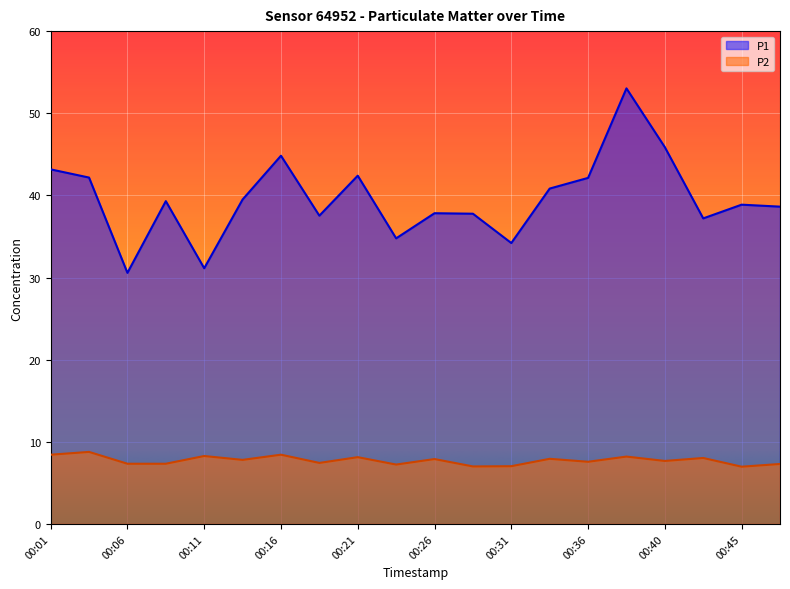

What are all the series names shown in the legend?

P1, P2